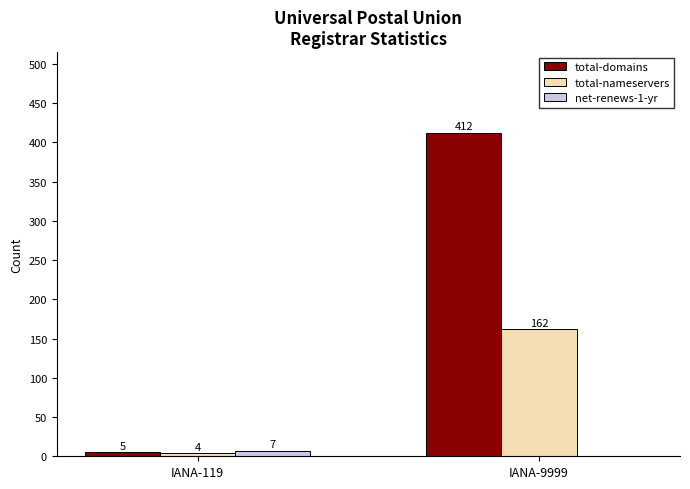

Is the value of total-domains at IANA-9999 greater than the value of total-nameservers at IANA-9999?

Yes